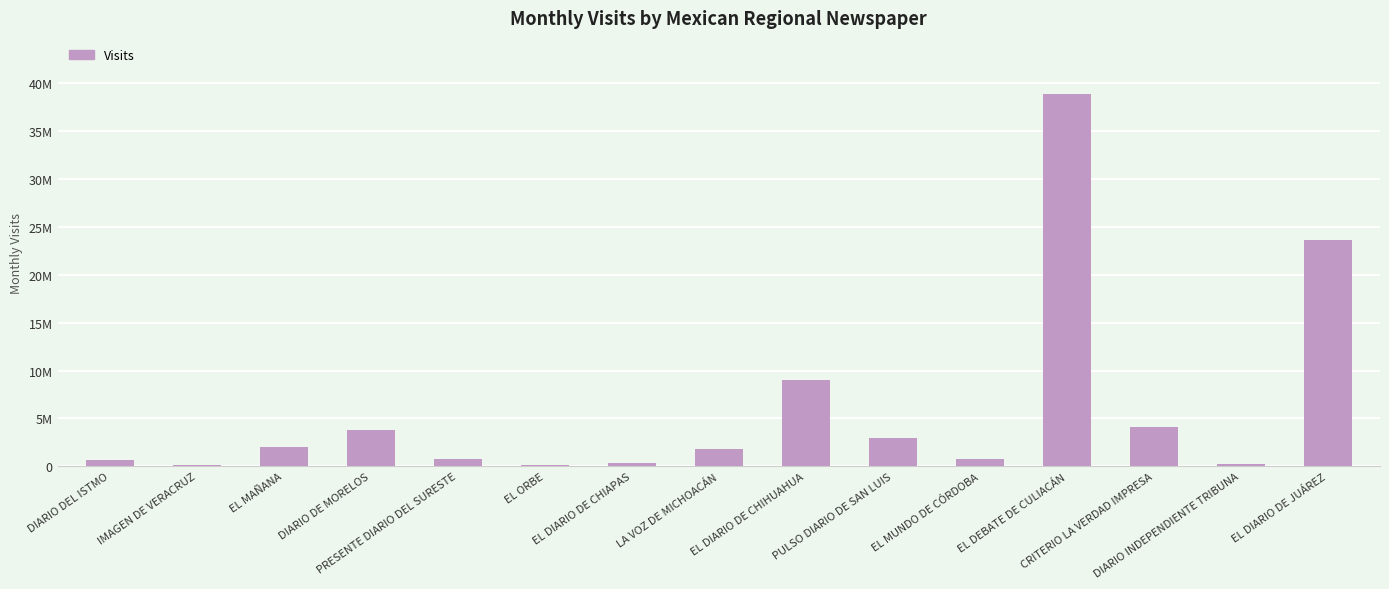

Which has a higher value, EL DIARIO DE CHIAPAS or PULSO DIARIO DE SAN LUIS?

PULSO DIARIO DE SAN LUIS